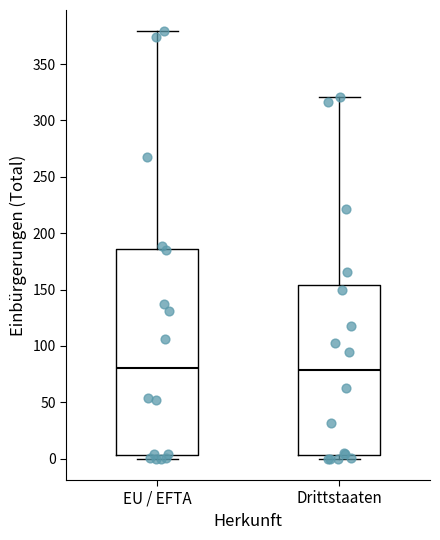

Where is the upper edge of the box for EU / EFTA on the y-axis? The values are not printed on the chart, so give them approximately, as read against the axis.

185